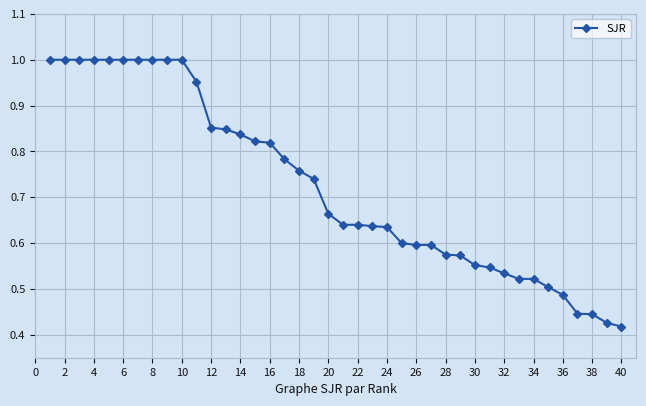

What is the sum of all values?

29.0